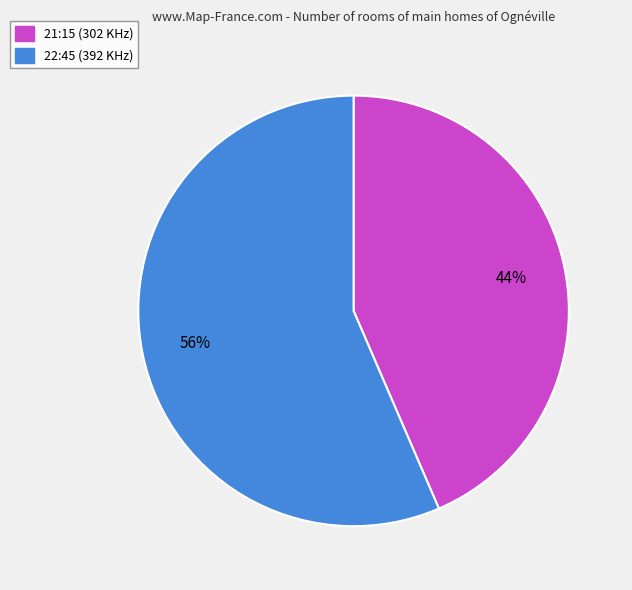

Do 22:45 (392 KHz) and 21:15 (302 KHz) together represent more than half of the pie?

Yes